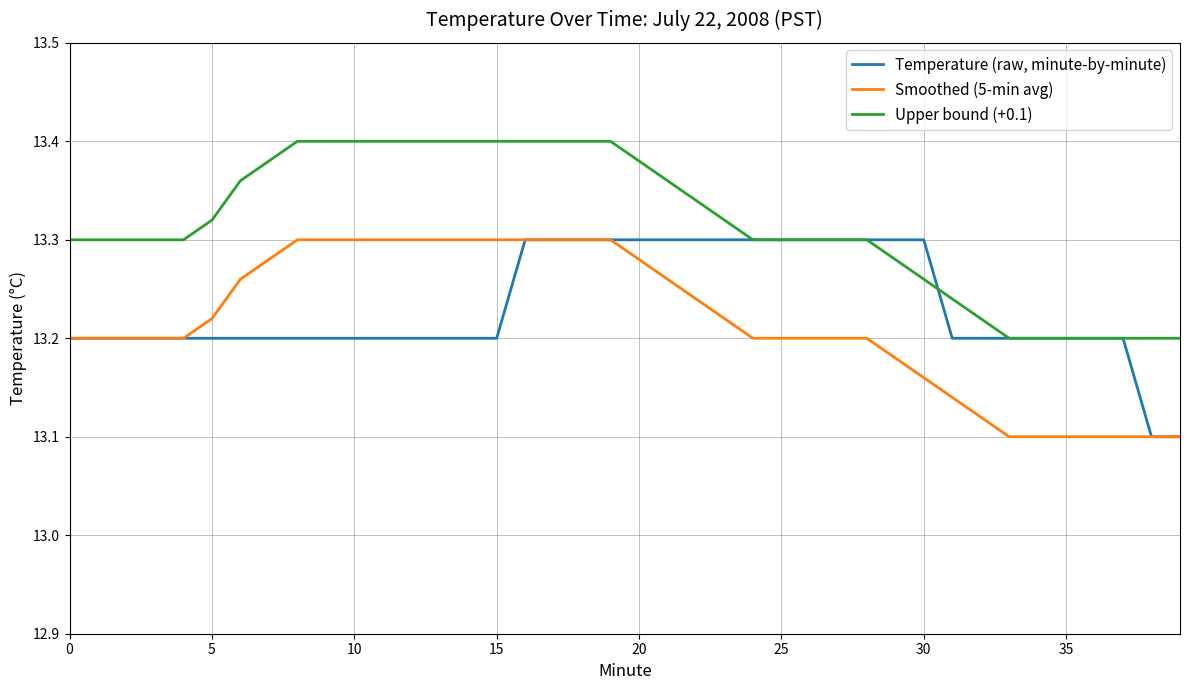

Rank the series by their average value, from highest to lowest.

Upper bound (+0.1), Temperature (raw, minute-by-minute), Smoothed (5-min avg)